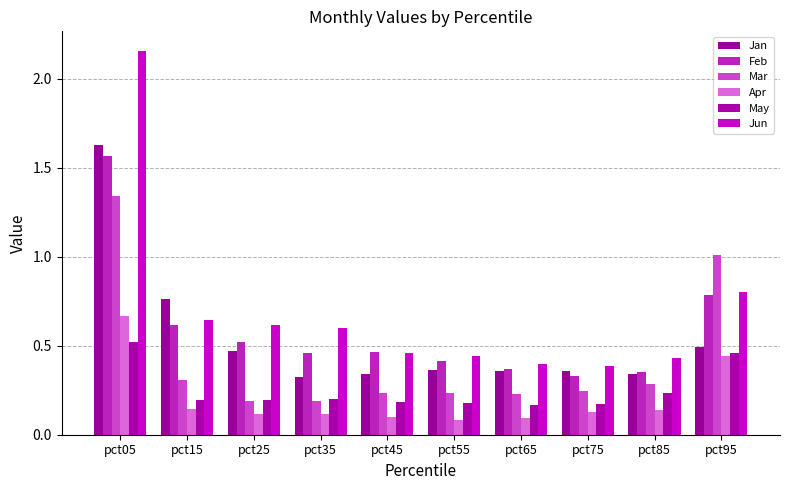

At which label is Mar closest to 0?

pct25